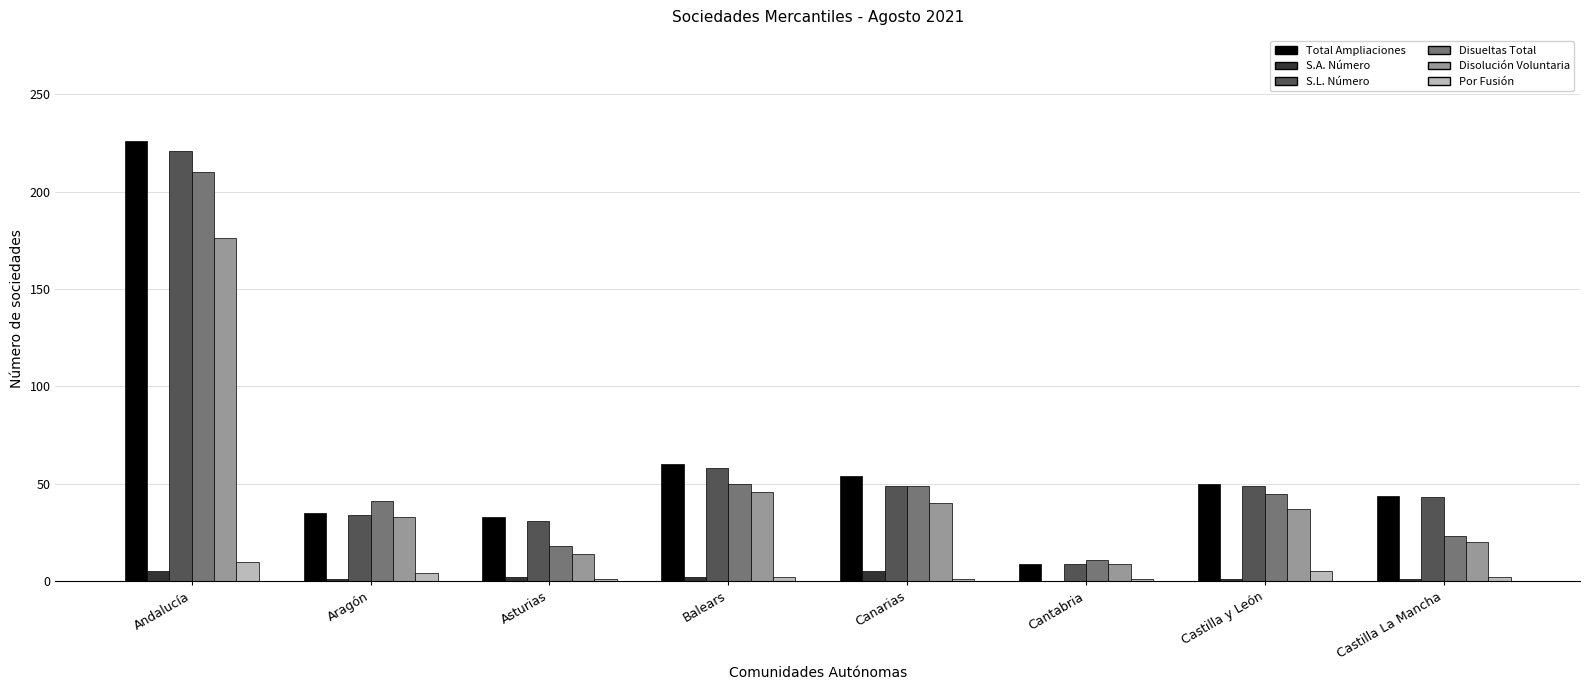

At which category does the chart reach its peak across all series?

Andalucía